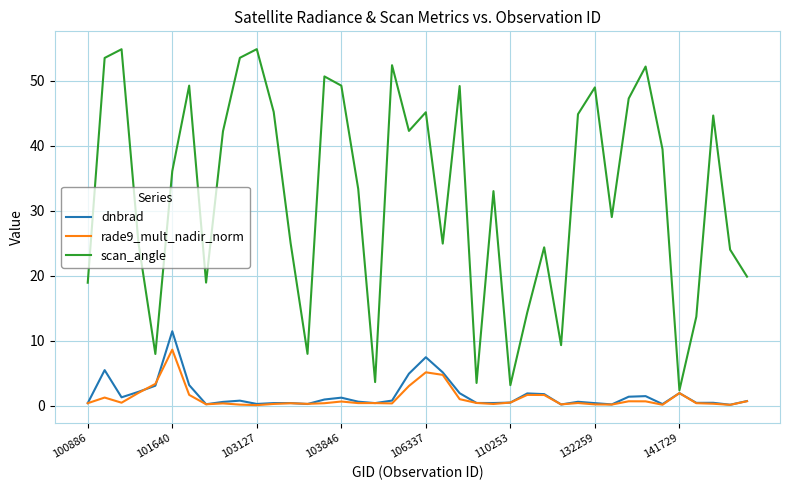

Count the number of categories in the chart.

40